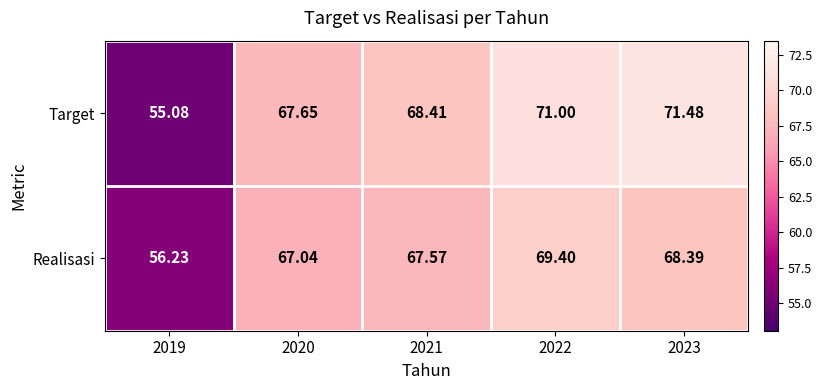

At 2020, list the series in order from smallest to largest.

Realisasi, Target